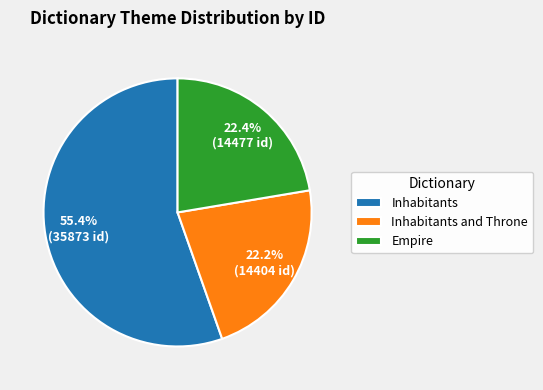

Is the sum of Empire and Inhabitants greater than half?

Yes